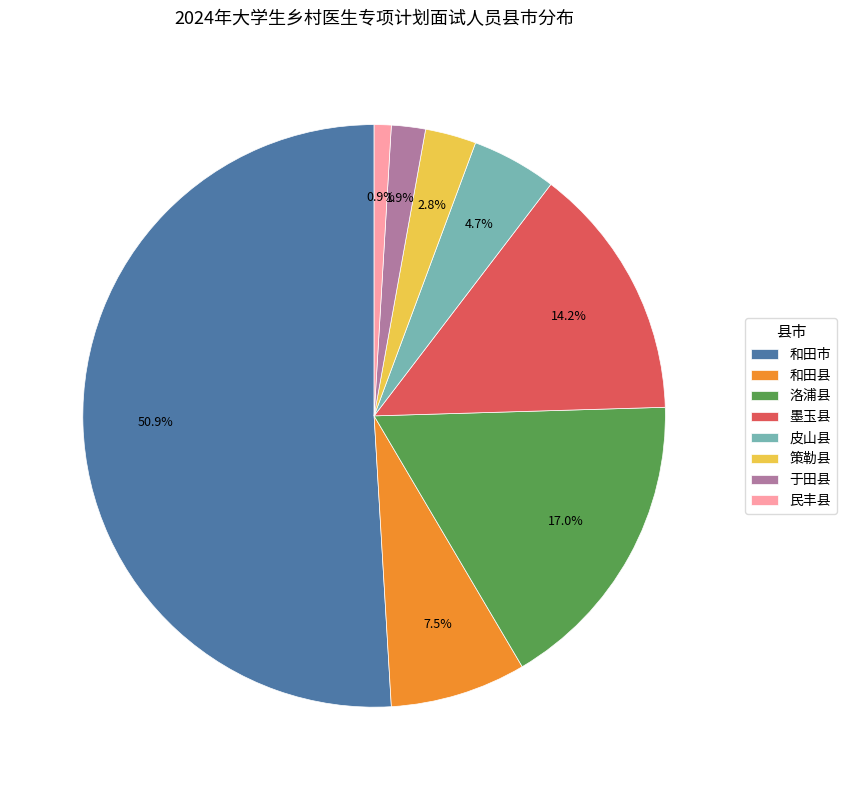

To the nearest percent, what is the difference between the 皮山县 and 洛浦县 slice percentages?

12%